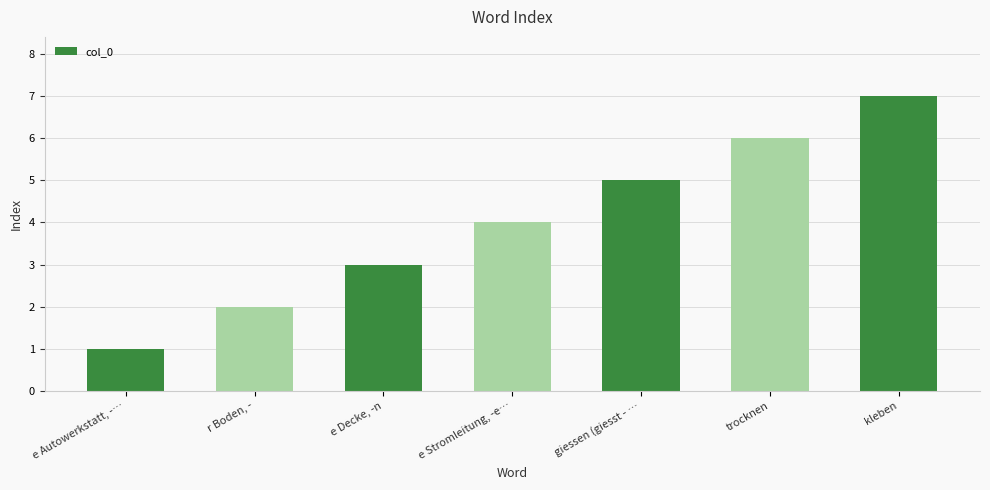

Are the bars grouped side by side (vs. stacked)?

No